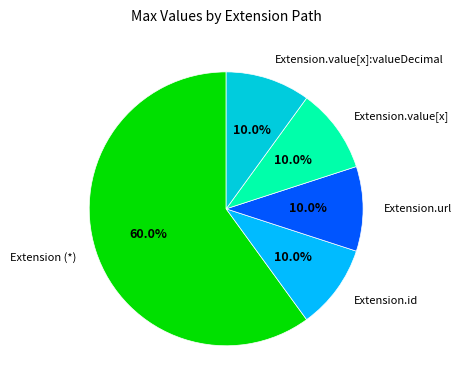

Which has a higher value, Extension.url or Extension (*)?

Extension (*)